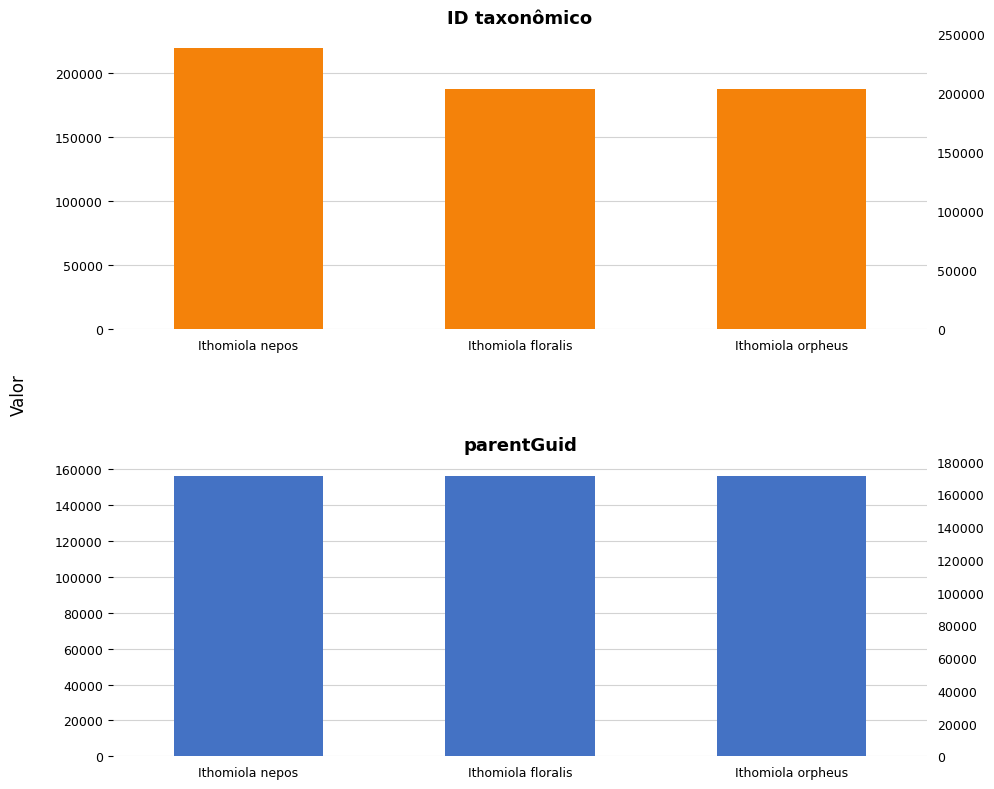

What is the average value of the ID taxonômico series?

198503